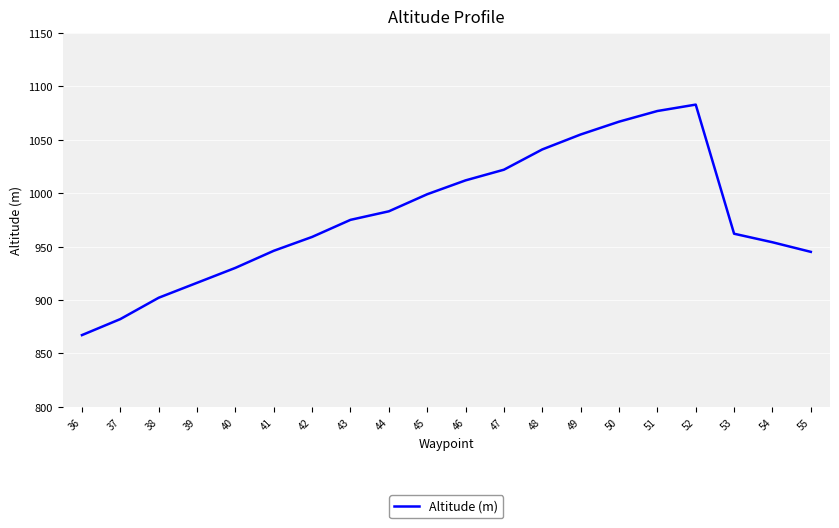

How many interior local peaks (higher than both neighbors) does the data have?

1